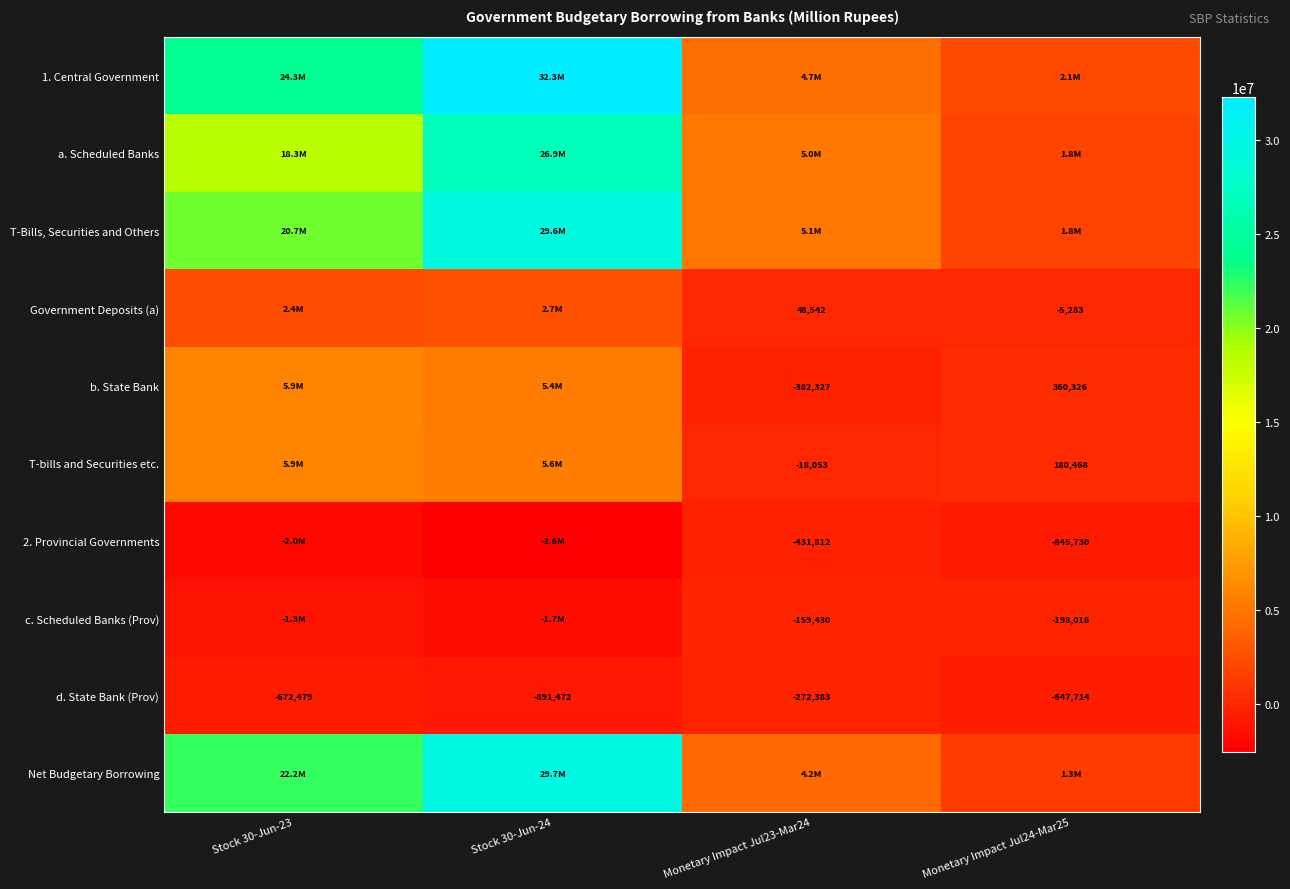

Is it true that a. Scheduled Banks equals 922855.0 at Monetary Impact Jul24-Mar25?

False